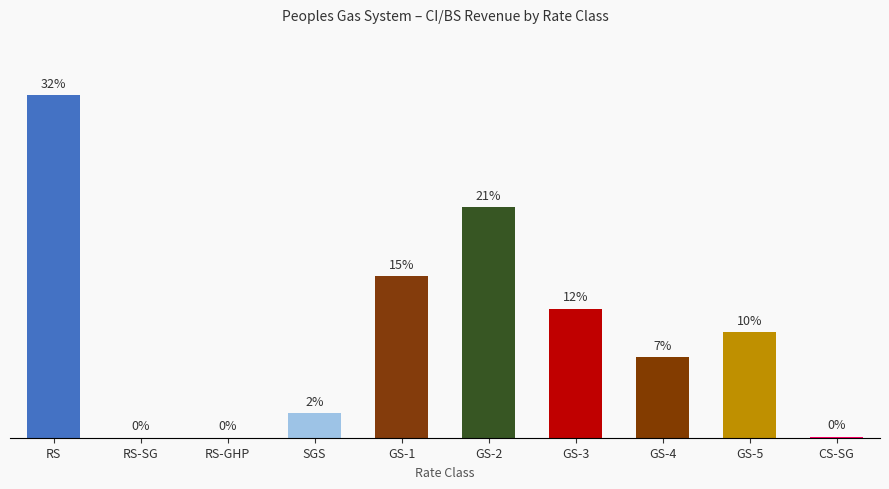

Reading right to left, transcribe all the data shown in this chart.

9717.8	1072018.4	816761.0	1308917.6	2338225.4	1636383.1	251766.8	301.9	511.9	3472261.4